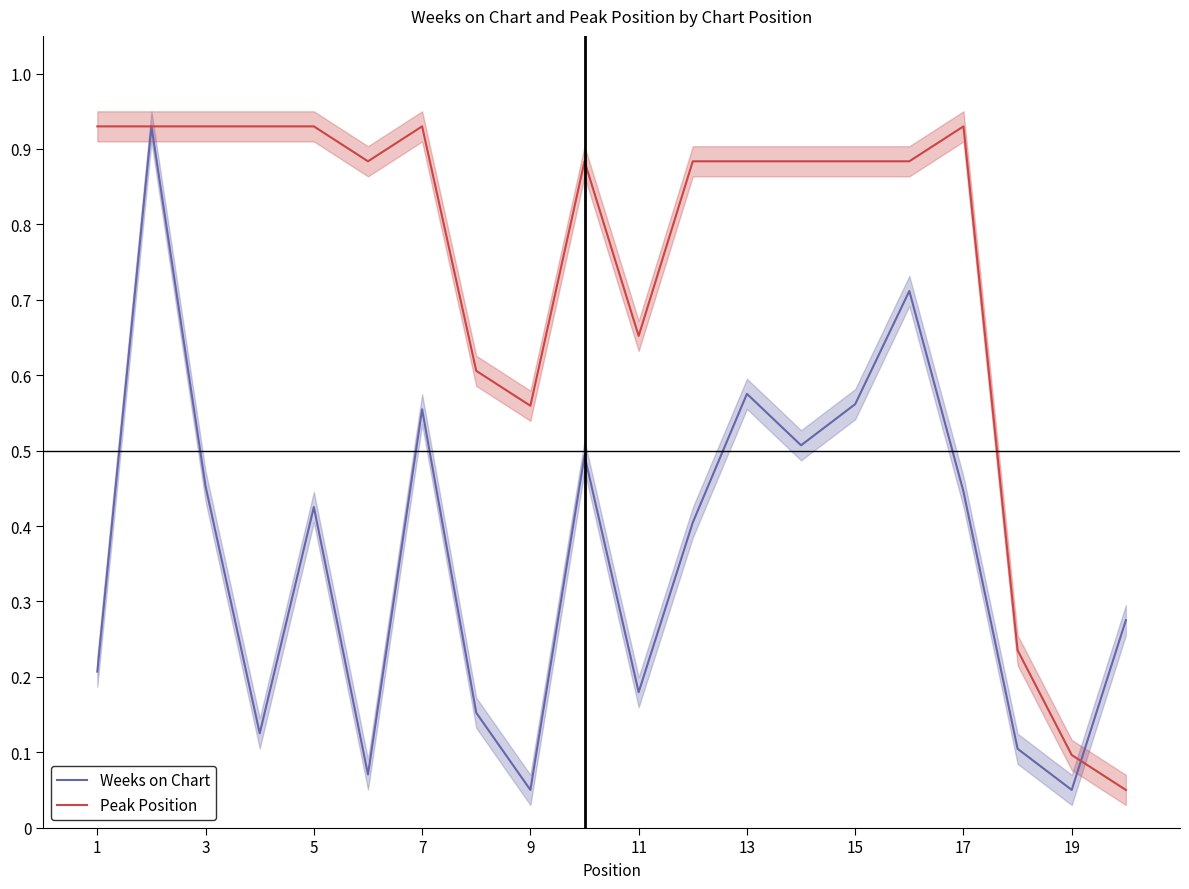

True or false: Weeks on Chart has a value of 0.3 at 15.

False